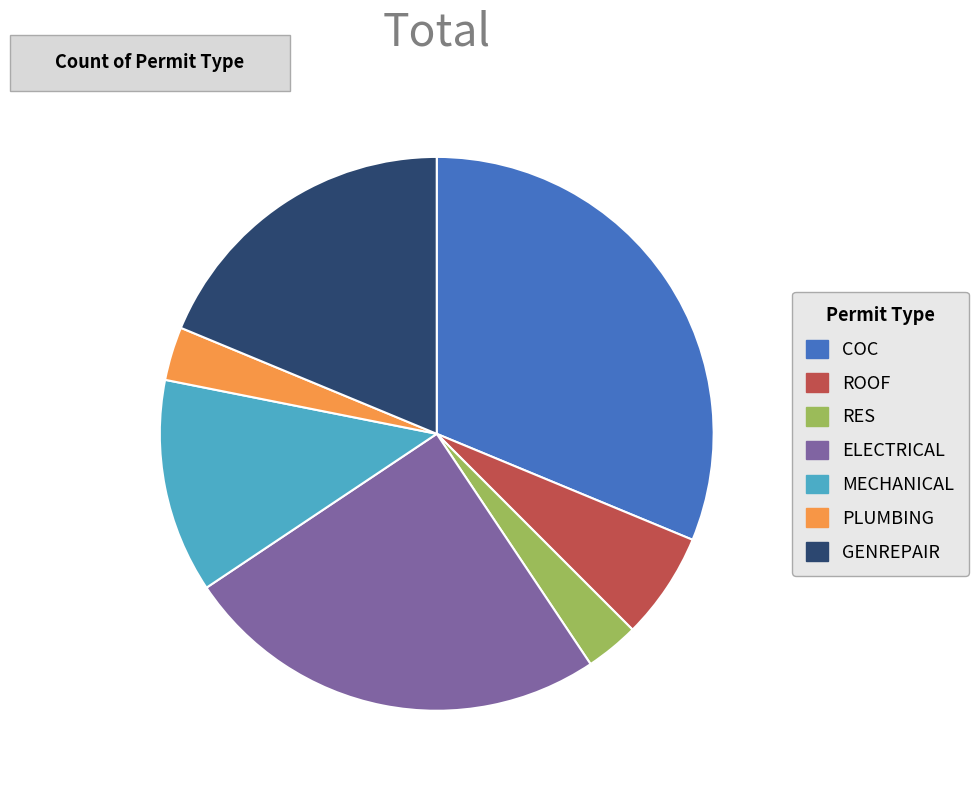

Do COC and MECHANICAL together represent more than half of the pie?

No